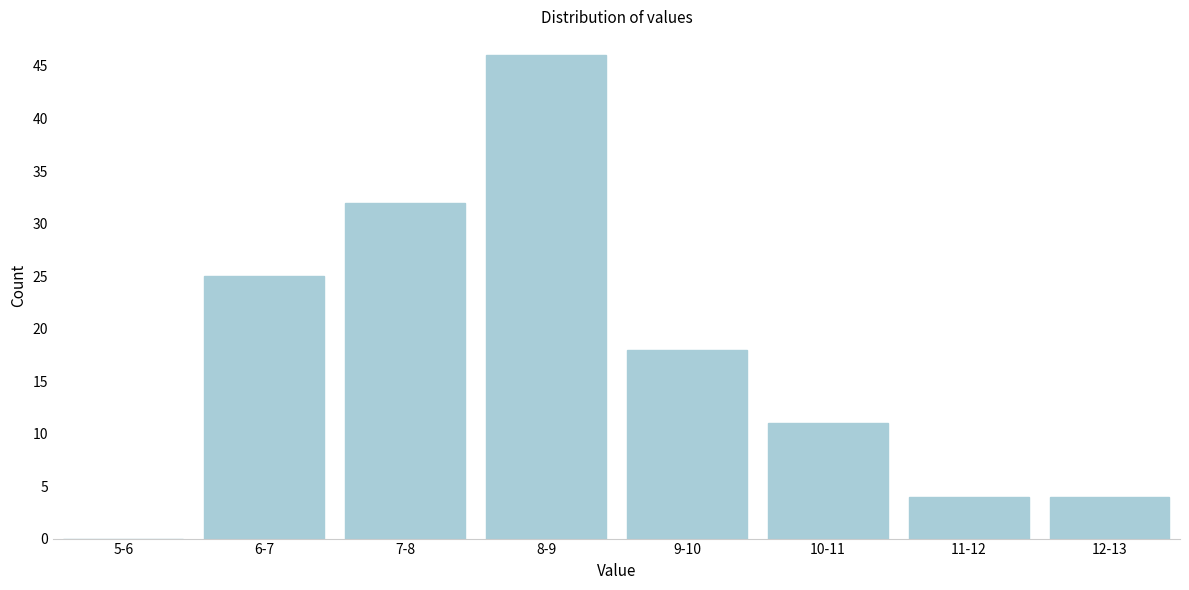

Reading right to left, transcribe all the data shown in this chart.

12-13=4	11-12=4	10-11=11	9-10=18	8-9=46	7-8=32	6-7=25	5-6=0